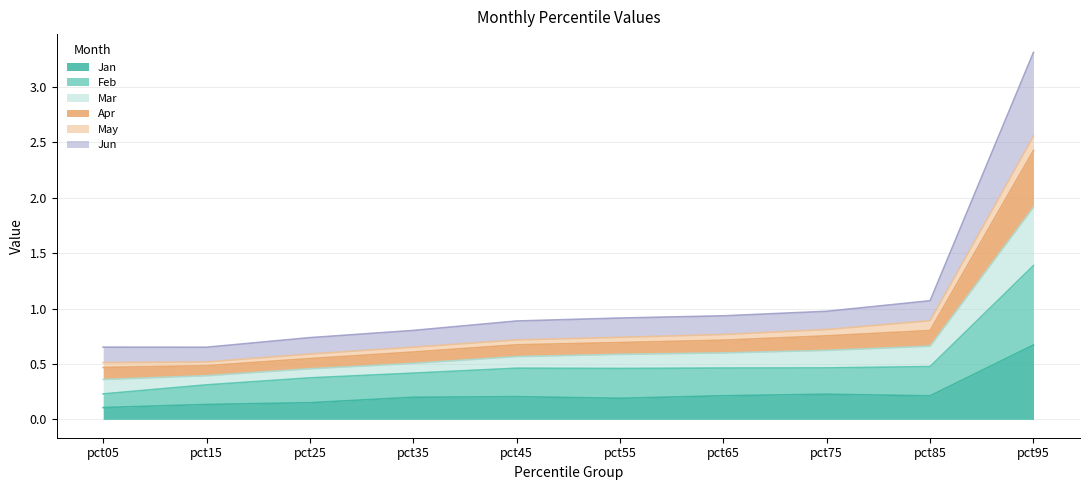

True or false: Mar has more than 1 interior local peaks.

False